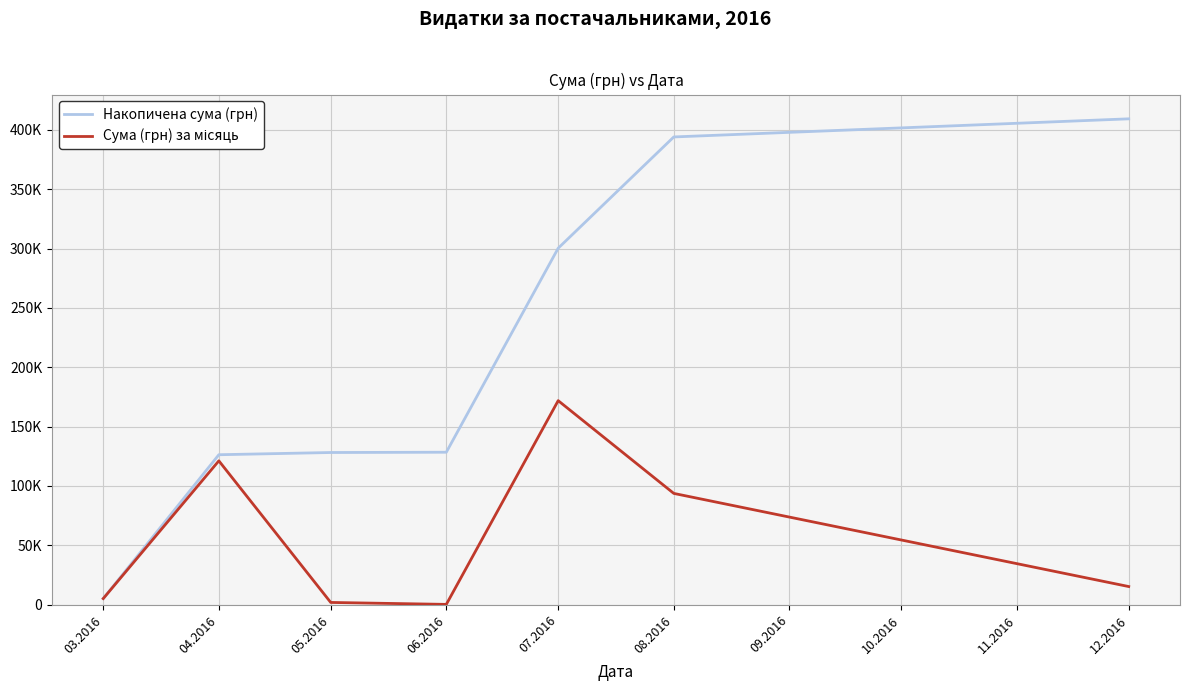

What is the minimum value for Накопичена сума (грн)?

5139.0